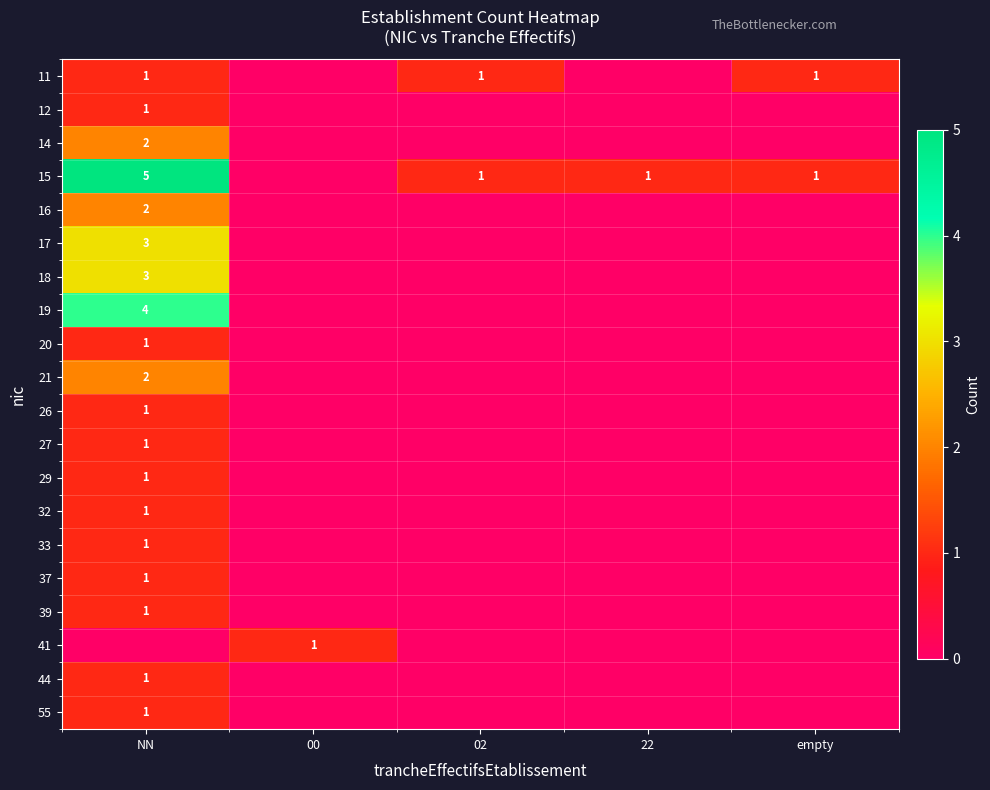

True or false: 44 has a value of 1 at NN.

True